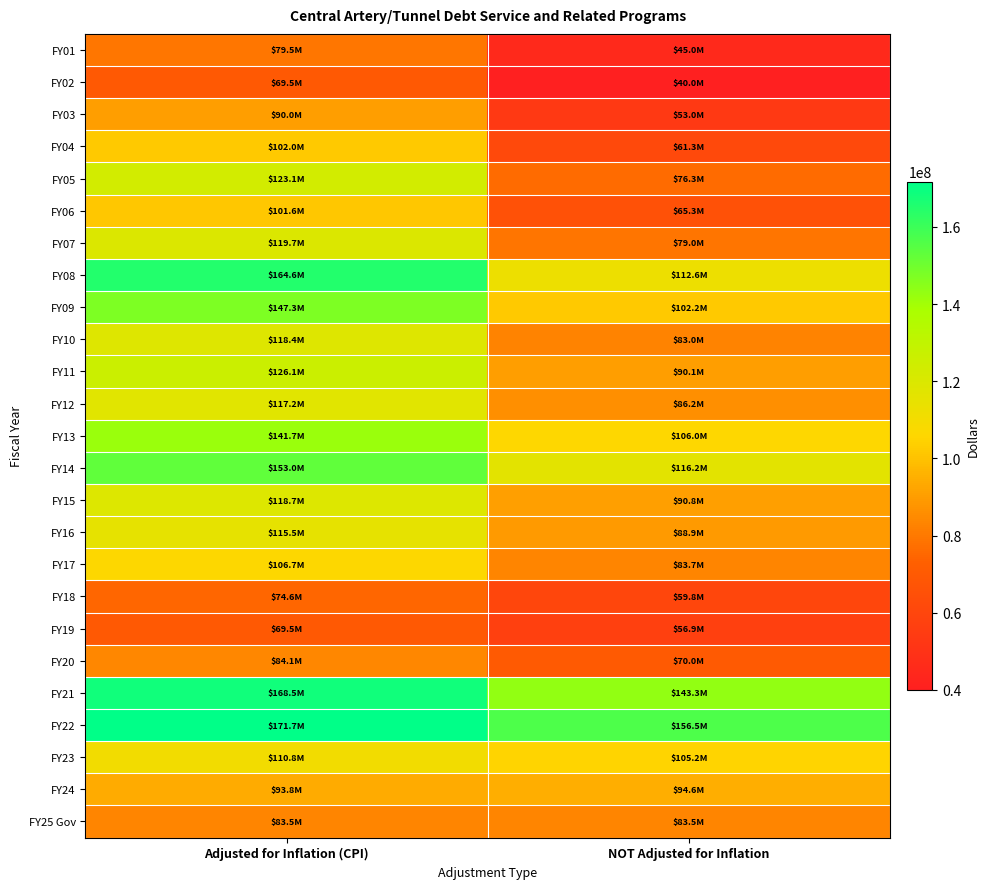

How many categories are shown in the chart?

2